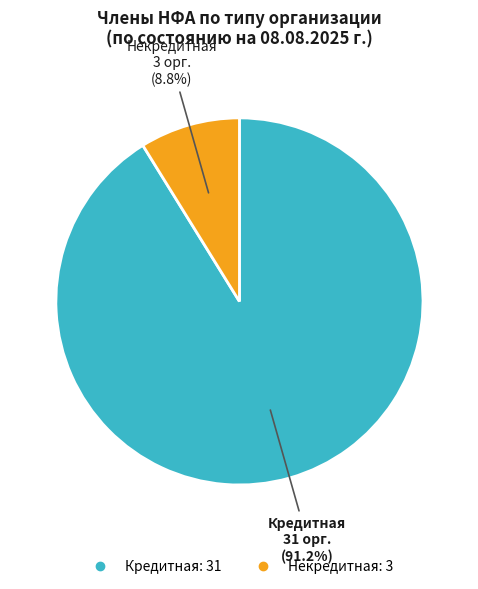

To the nearest percent, what is the difference between the largest and smallest slice percentages?

82%